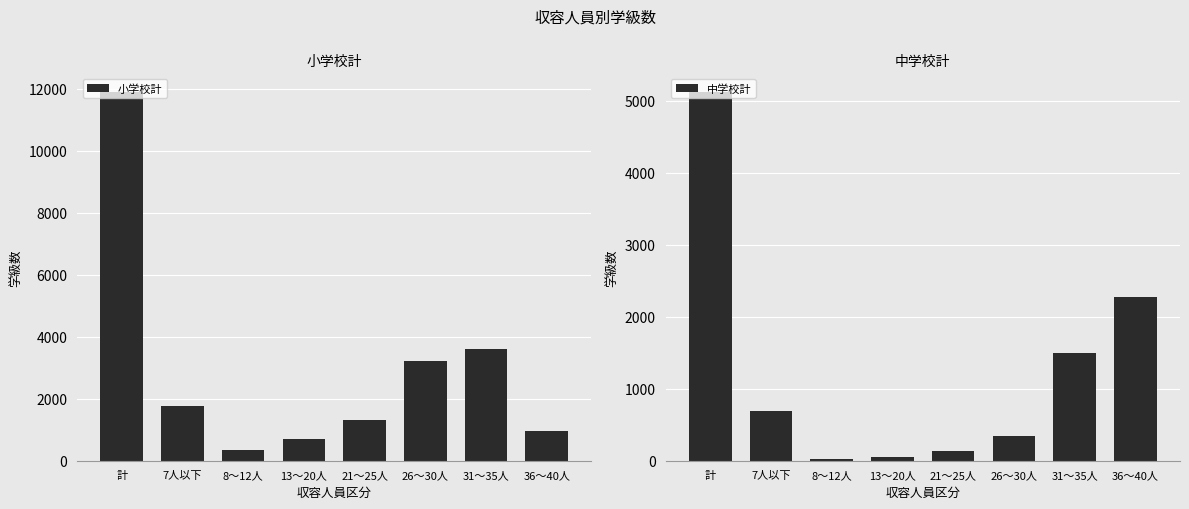

Count the number of categories in the chart.

8